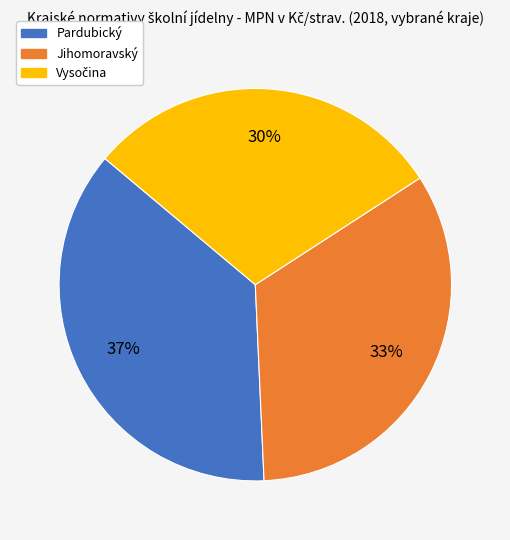

The Jihomoravský slice represents 33% of the pie. True or false?

True